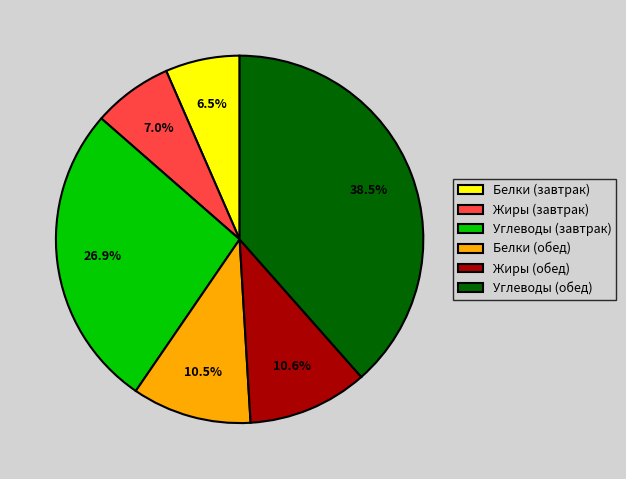

Is the sum of Углеводы (завтрак) and Углеводы (обед) greater than half?

Yes